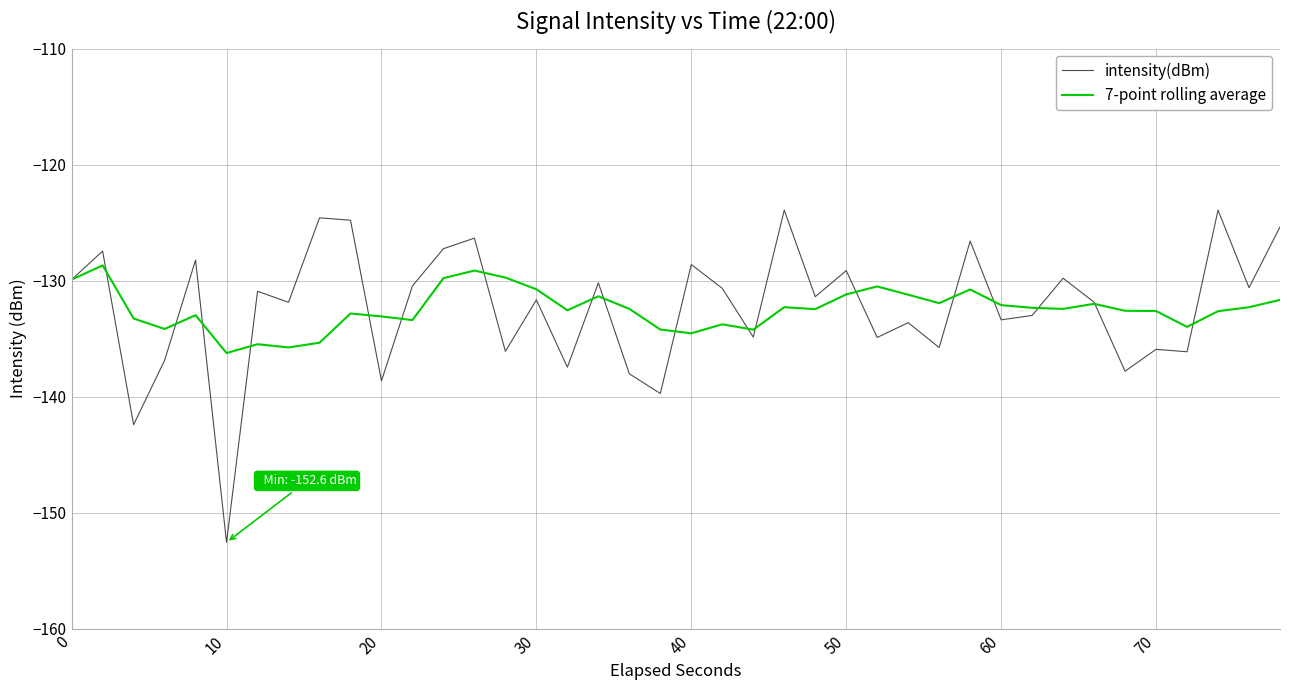

What are all the series names shown in the legend?

intensity(dBm), 7-point rolling average